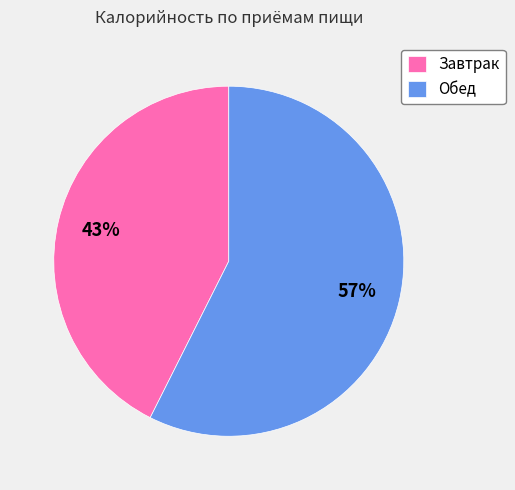

Combined, do Завтрак and Обед account for over 50%?

Yes